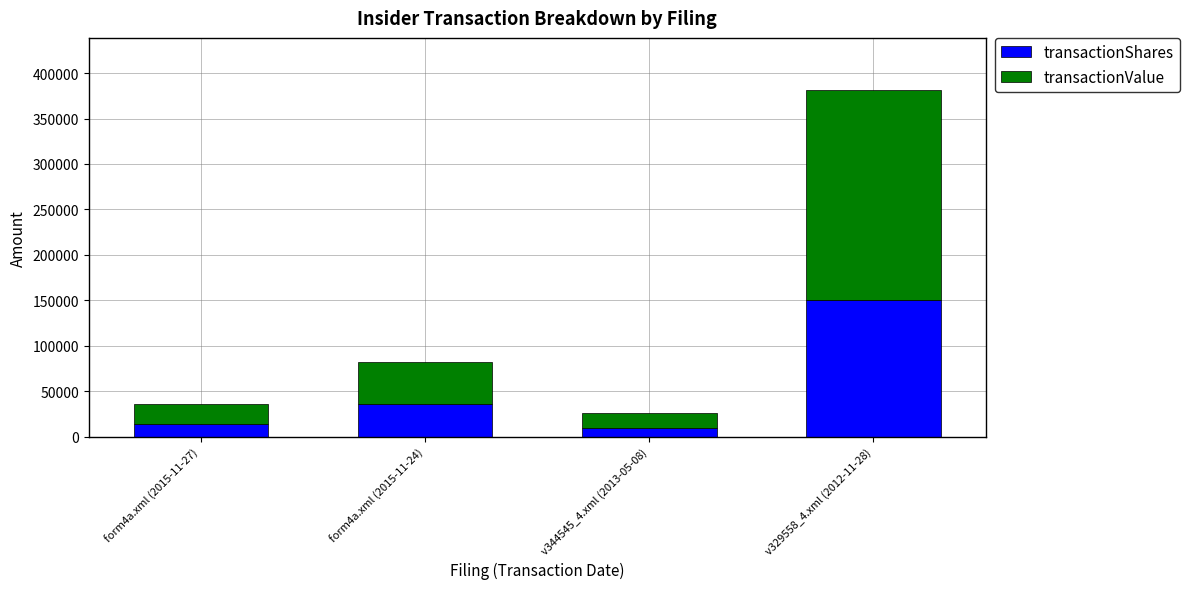

What is the maximum value for transactionShares?

150000